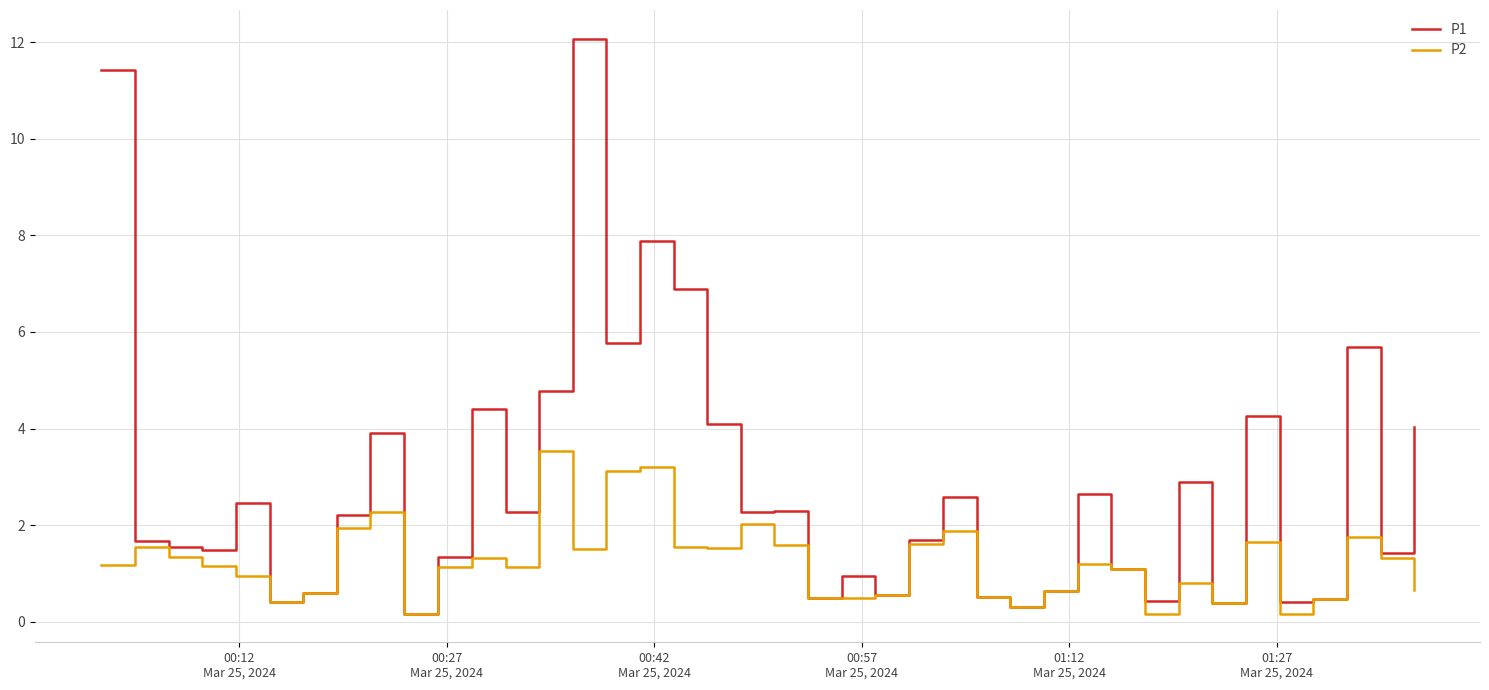

What is the smallest value displayed?

0.2